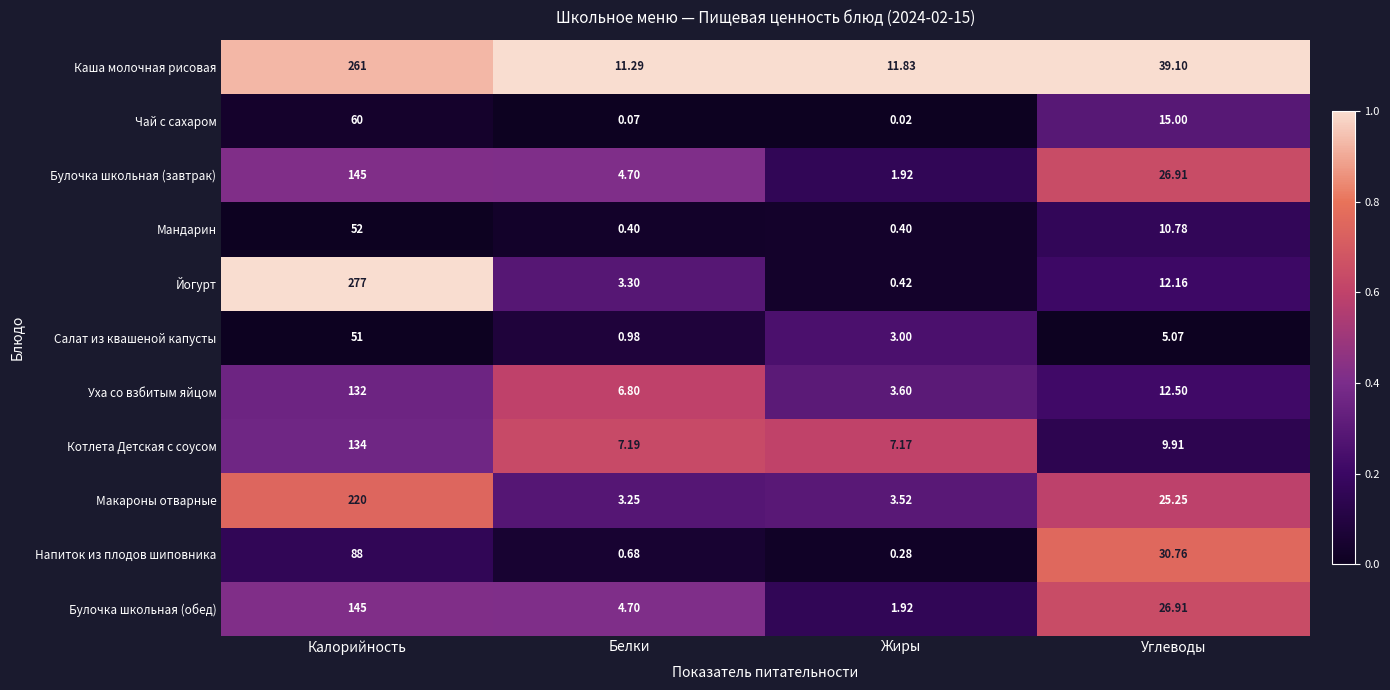

Which series changed the most between Белки and Жиры?

Уха со взбитым яйцом